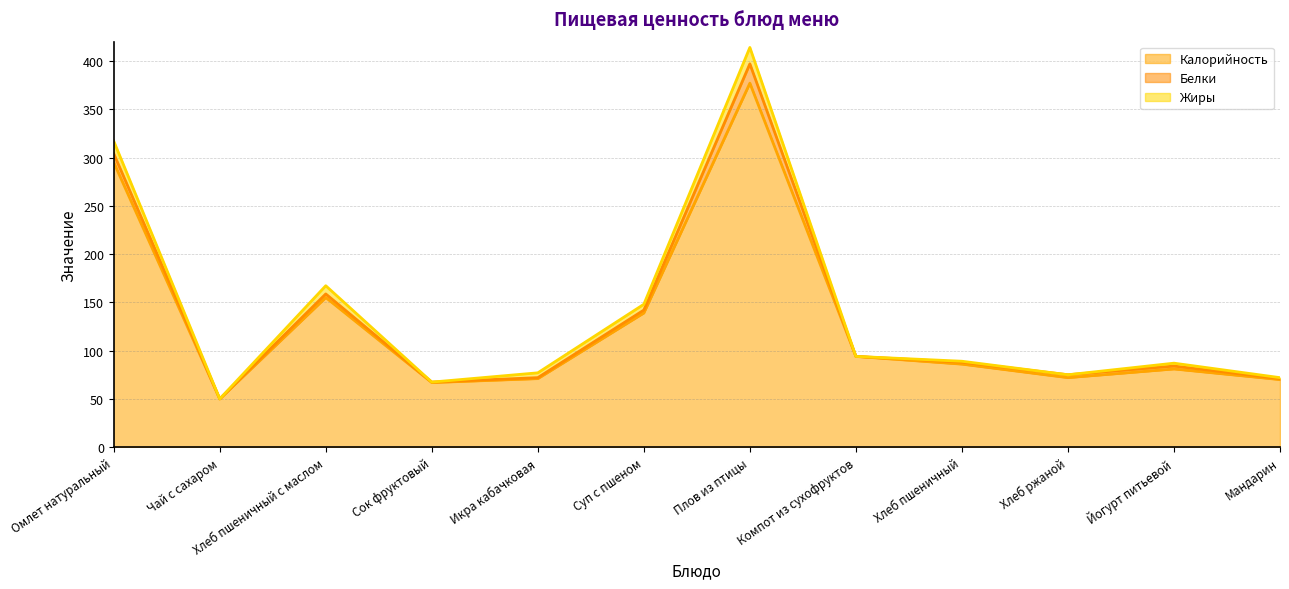

Where is the first local minimum for Белки?

Чай с сахаром